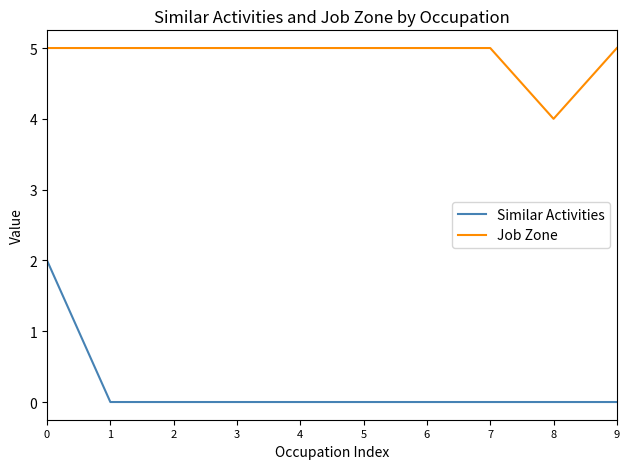

What is the maximum value for Similar Activities?

2